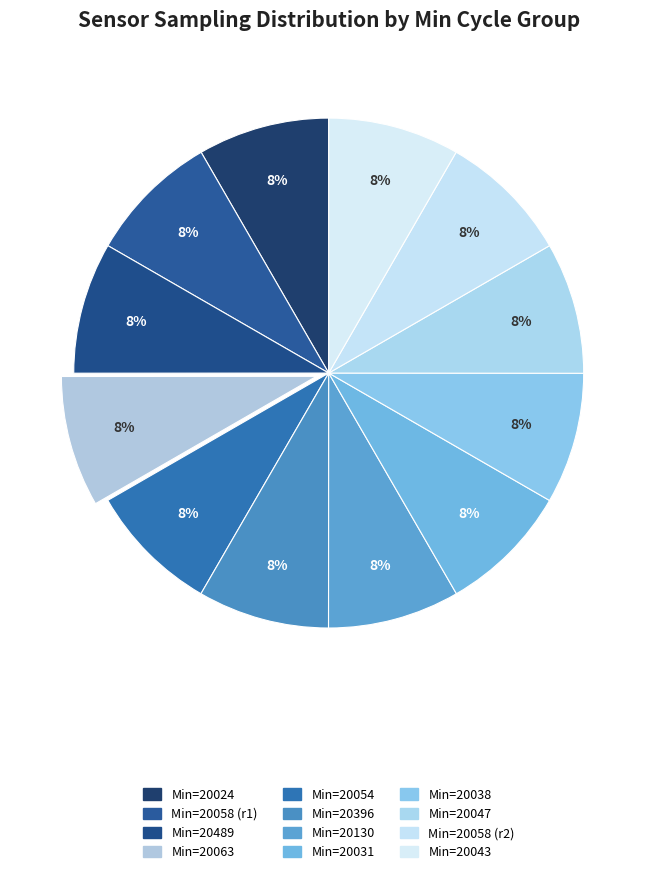

Count the number of slices in the pie.

12